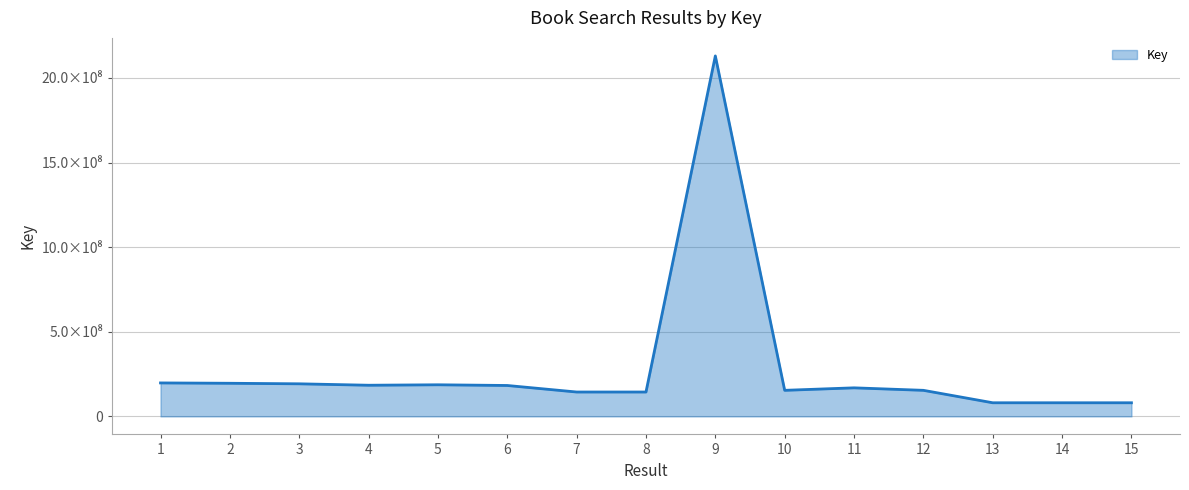

Which label corresponds to the smallest value in the chart?

15